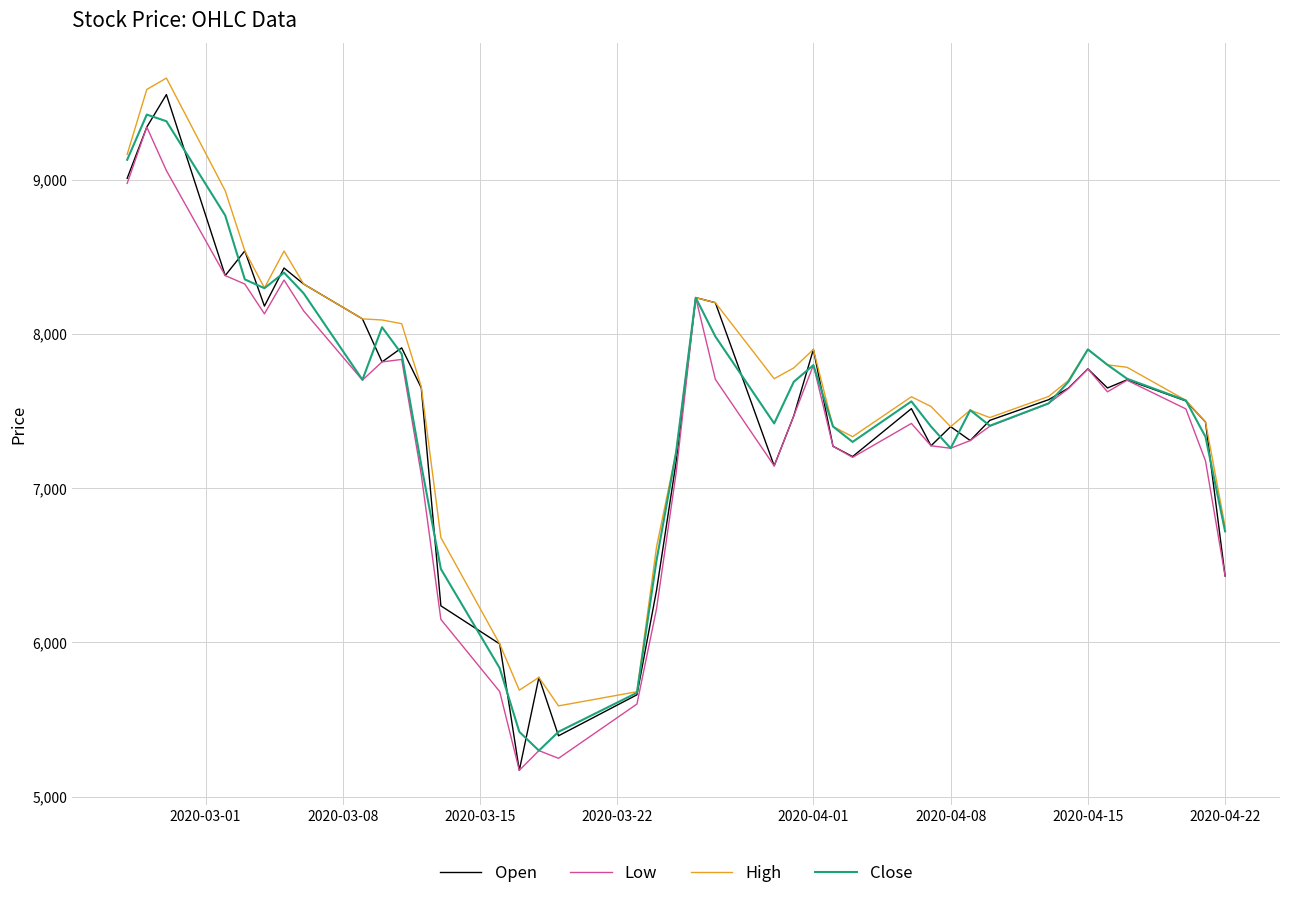

Which series has the widest spread of values?

Open